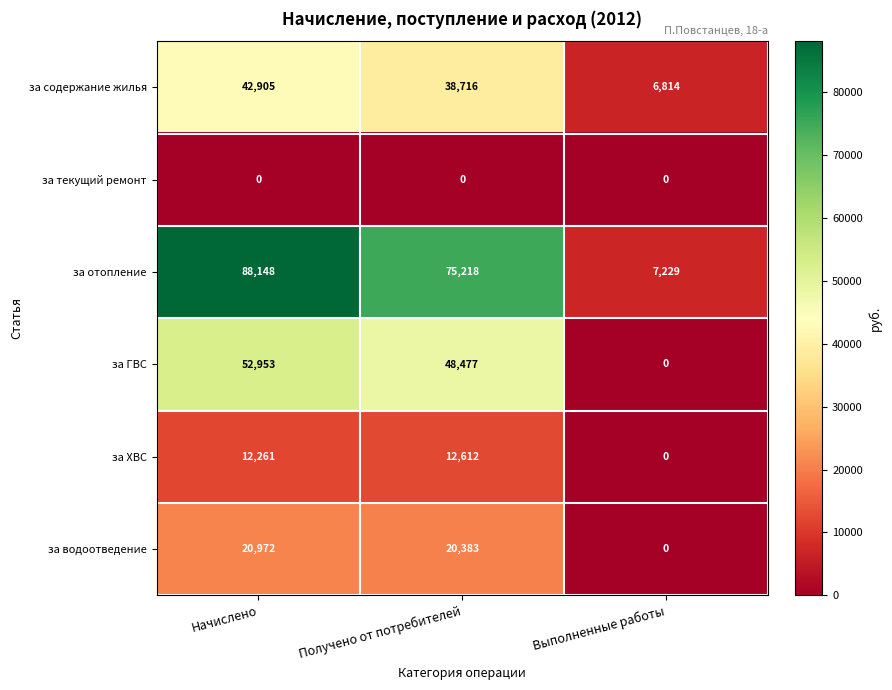

At which category is the sum across all series the highest?

Начислено